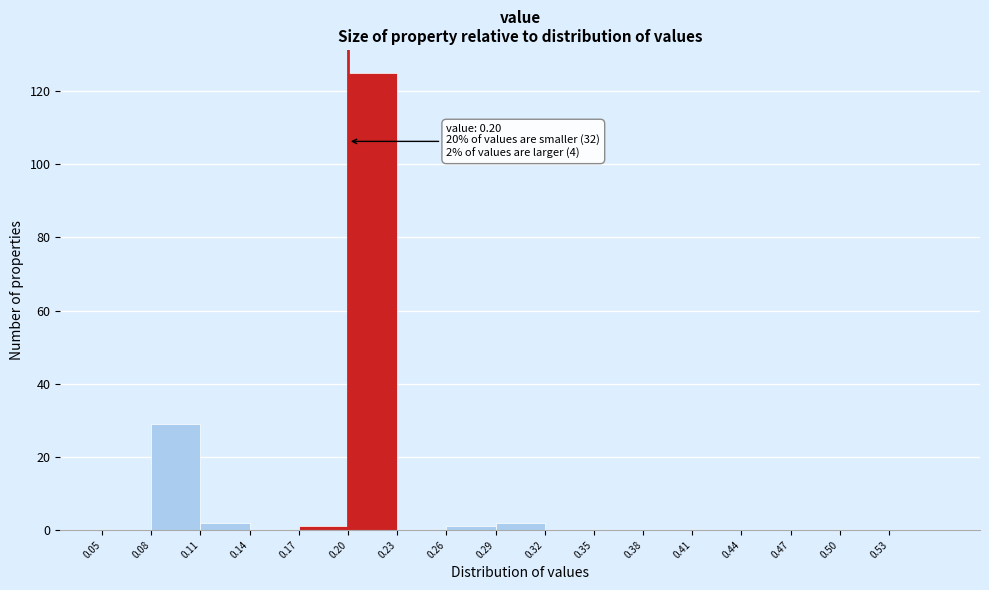

Over which range of the x-axis is the bar tallest?

0.20 to 0.23